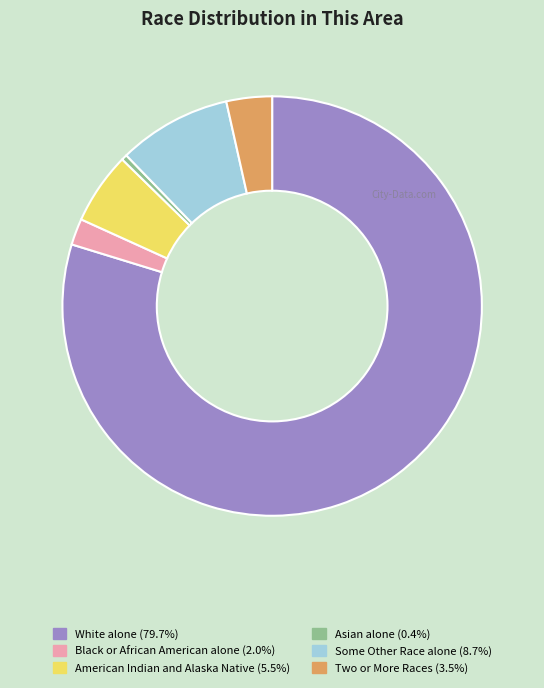

Is there any slice that represents more than half of the pie?

Yes